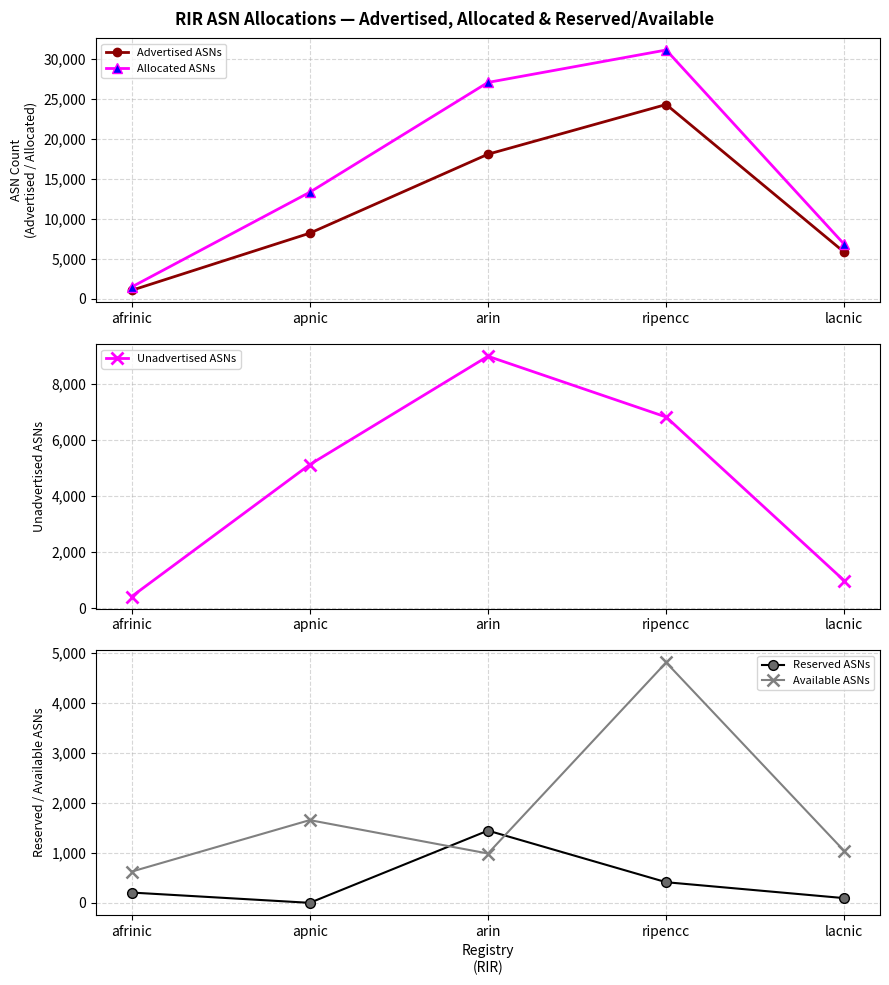

Is this an area chart (filled region under the line)?

No